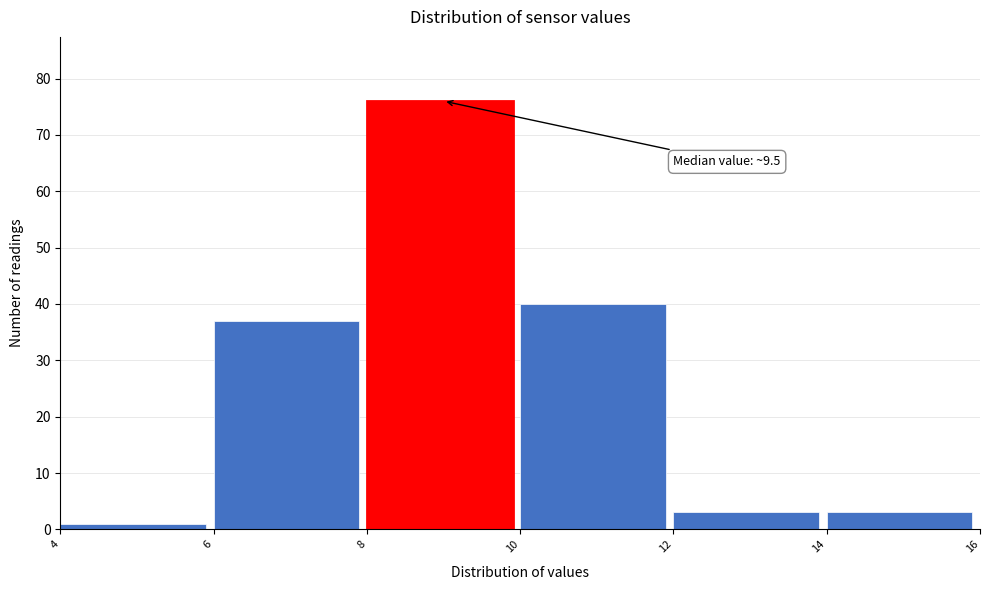

Over which range of the x-axis is the bar tallest?

8 to 10